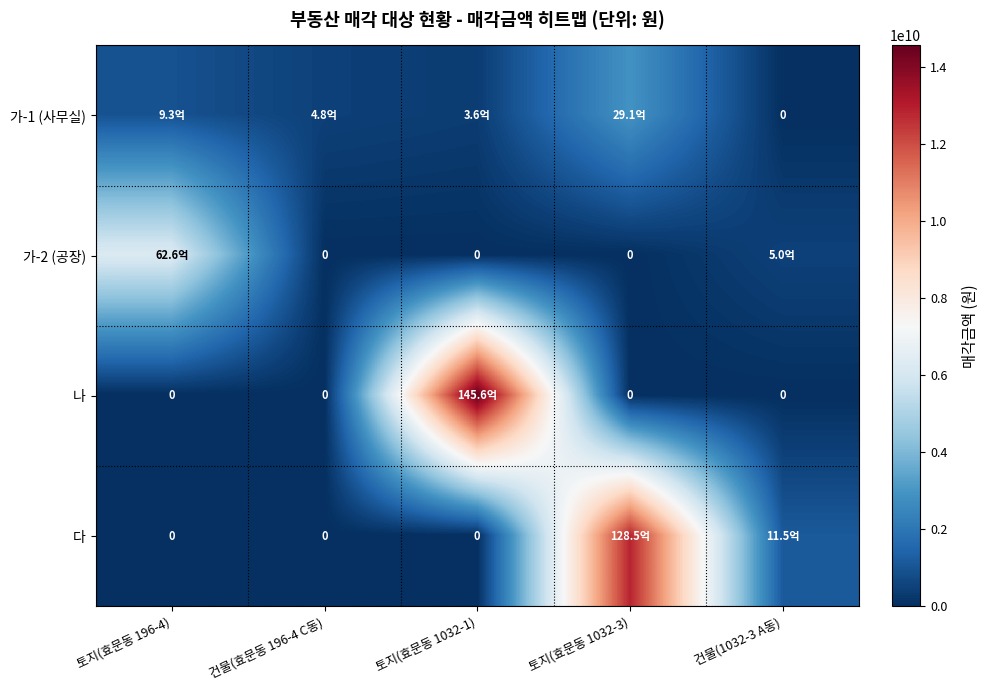

At which category is the sum across all series the highest?

토지(효문동 1032-3)